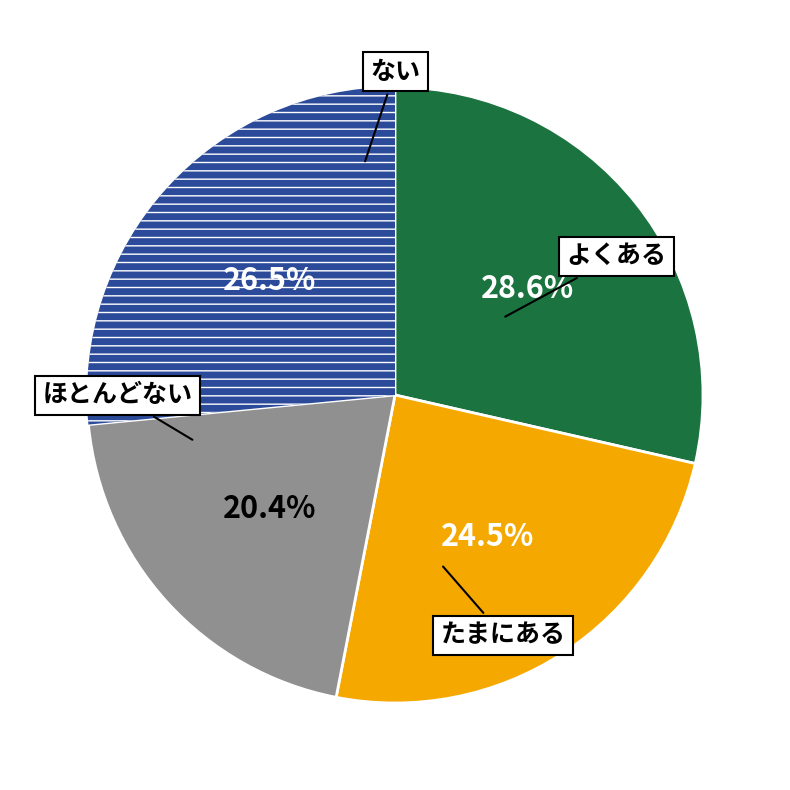

Rank the categories by value from highest to lowest.

よくある, ない, たまにある, ほとんどない